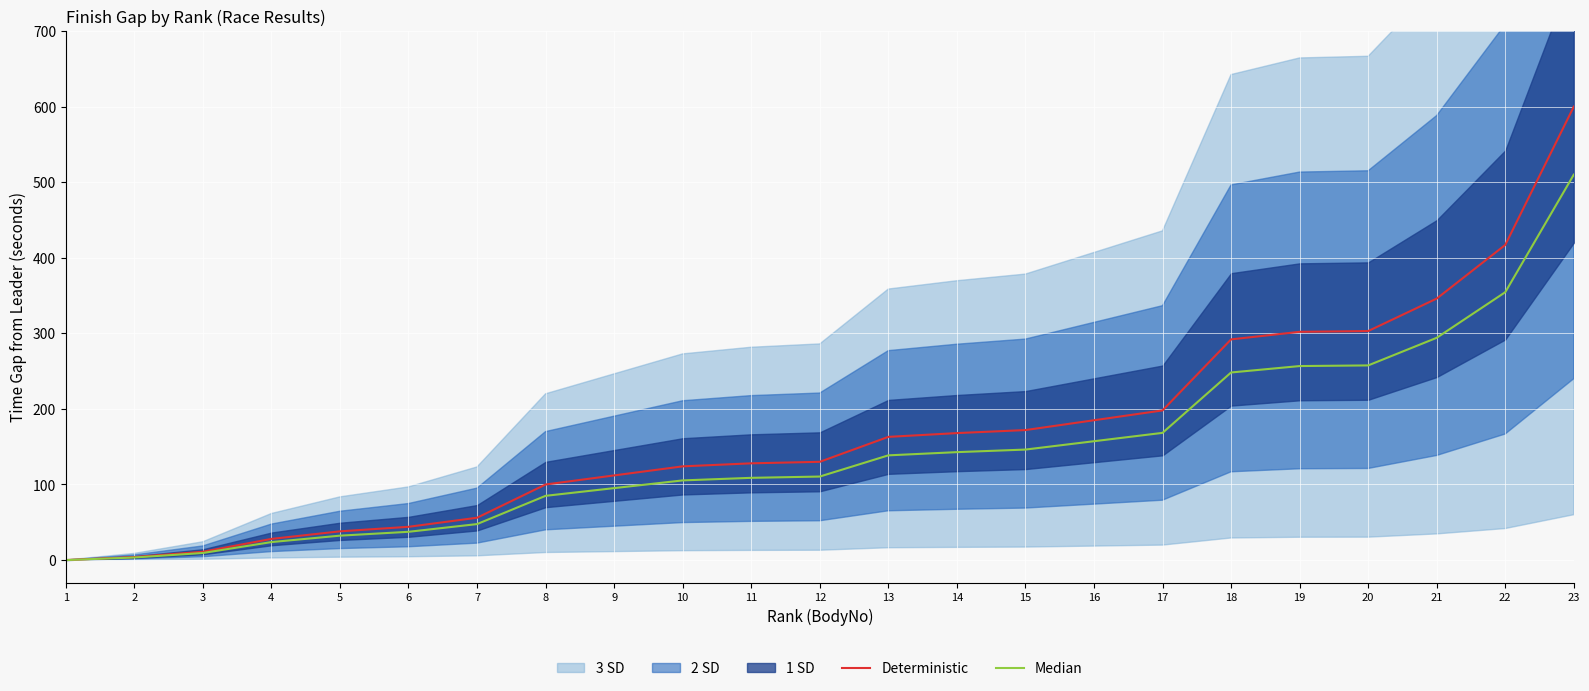

How many values in Deterministic are above zero?

22